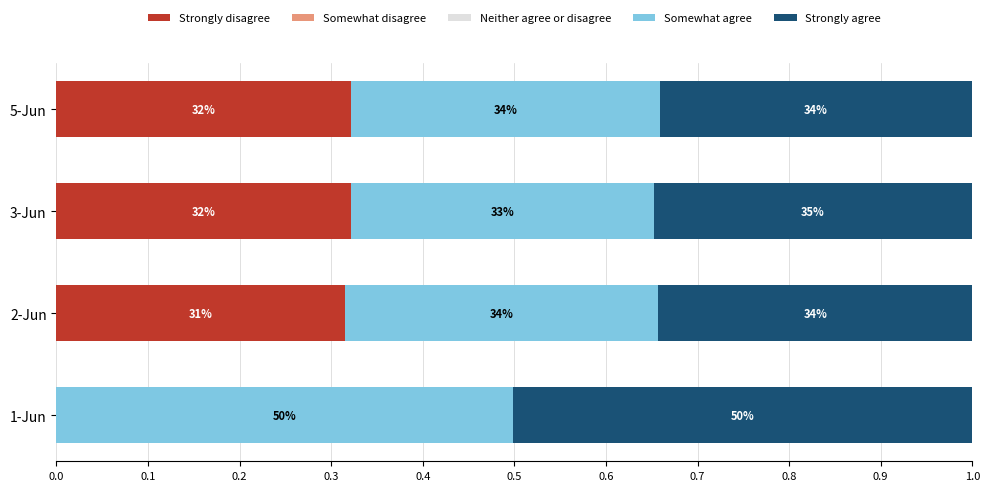

What are all the series names shown in the legend?

Strongly disagree, Somewhat disagree, Neither agree or disagree, Somewhat agree, Strongly agree